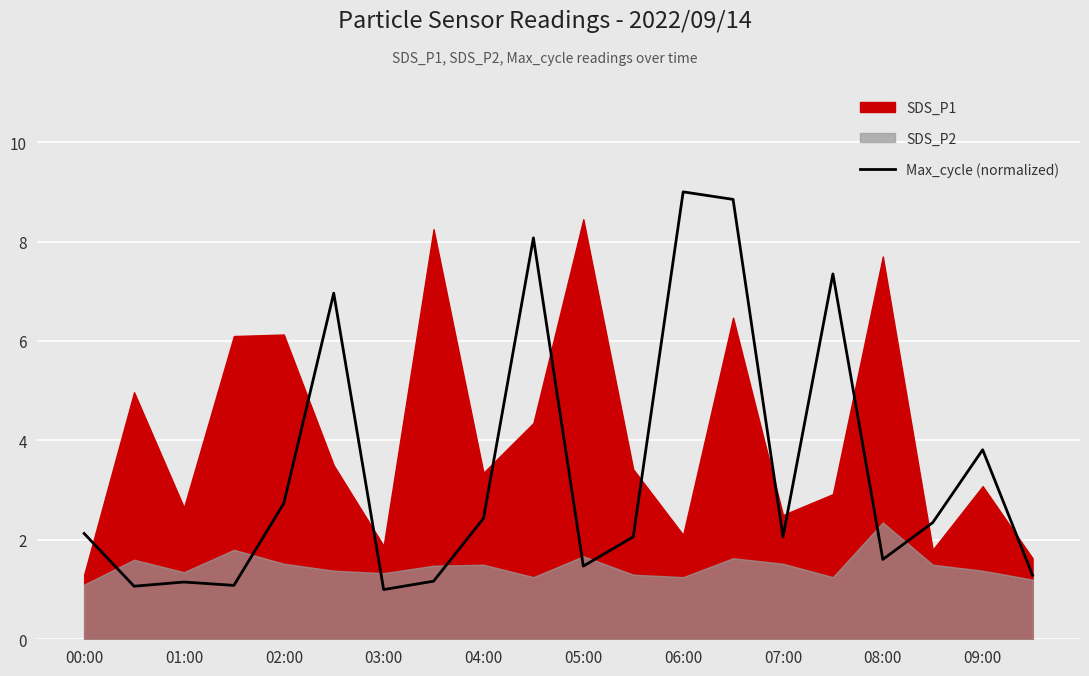

What is the maximum value for Max_cycle (normalized)?

9.0